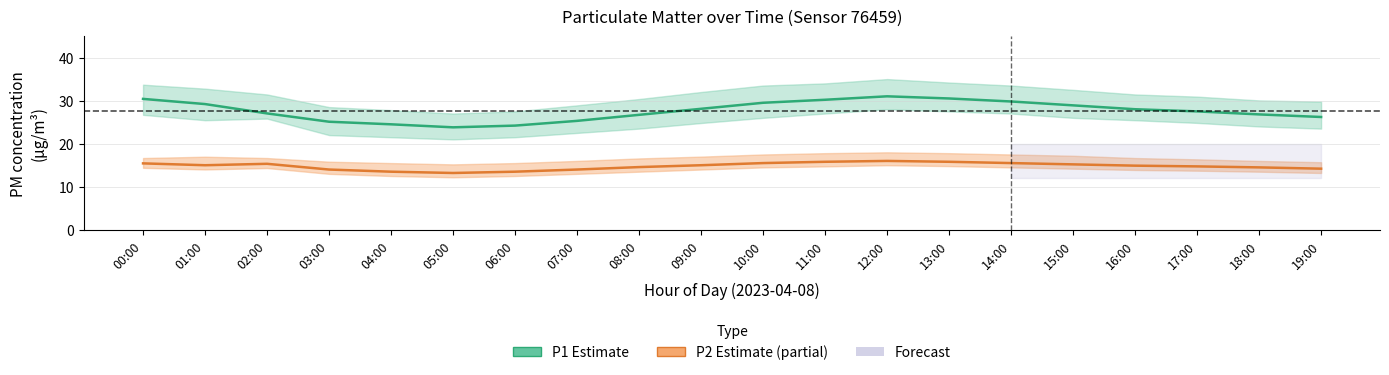

True or false: P1 (PM10) and P2 (PM2.5) intersect in this chart.

False